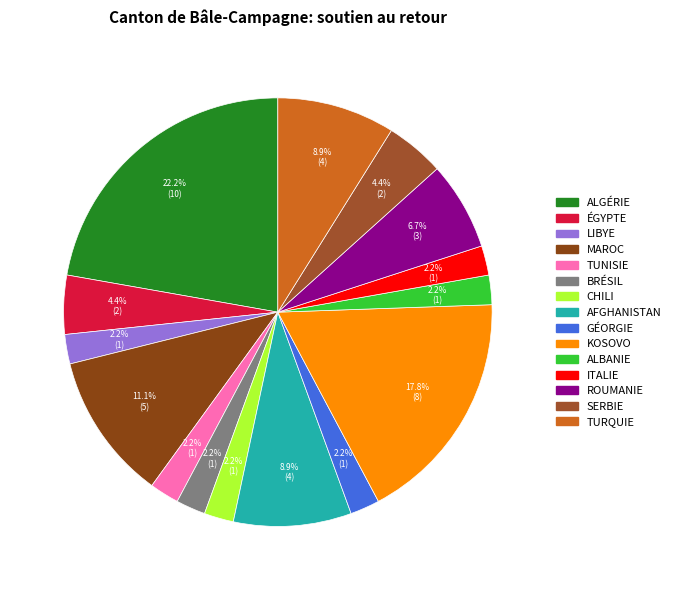

How many segments does this pie chart have?

15